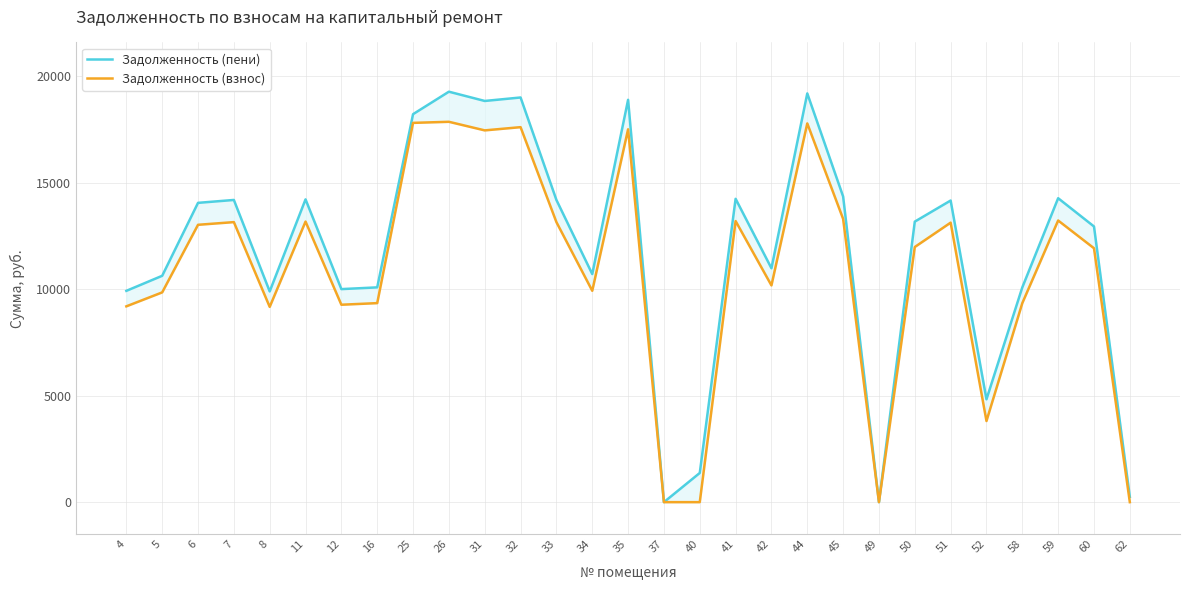

What is the sum of all Задолженность (пени) values?

341767.3